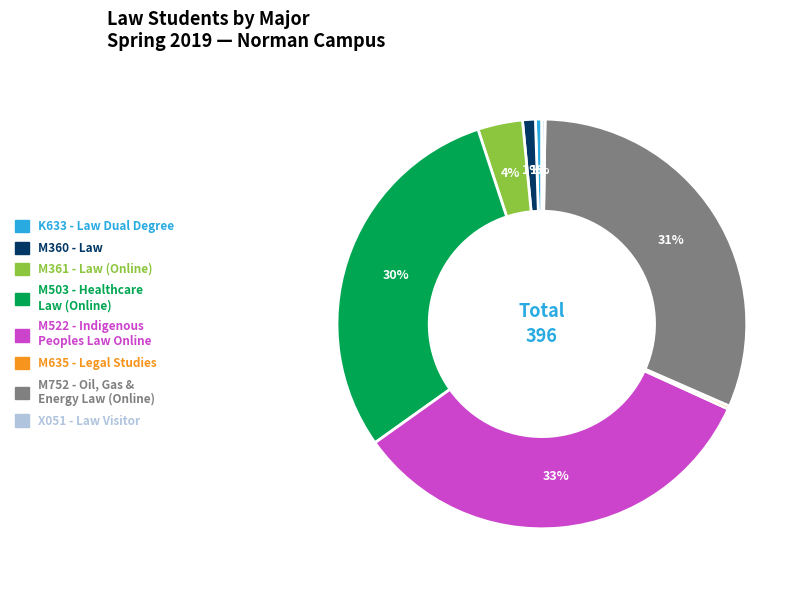

Does any single category account for the majority?

No